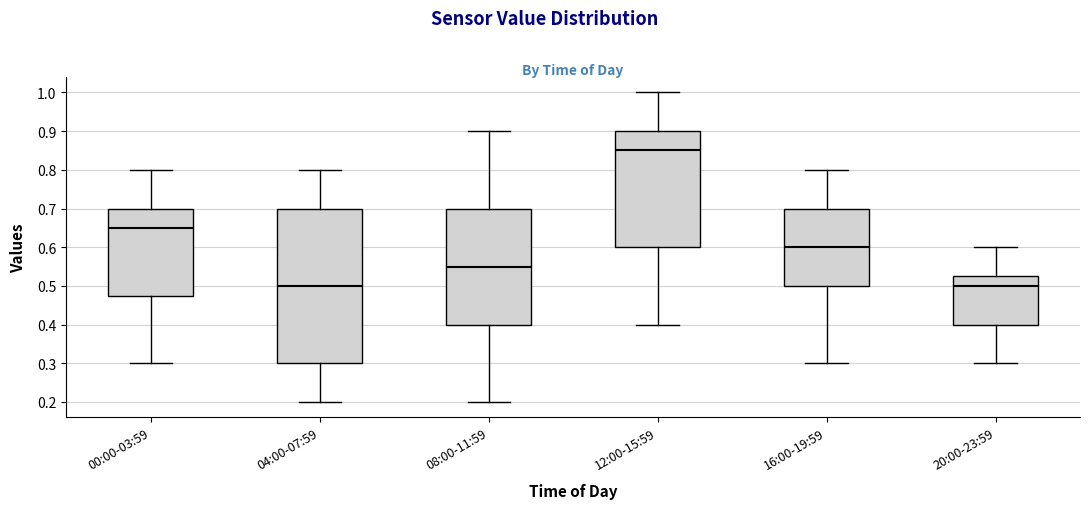

Where is the upper edge of the box for 12:00-15:59 on the y-axis? The values are not printed on the chart, so give them approximately, as read against the axis.

0.90